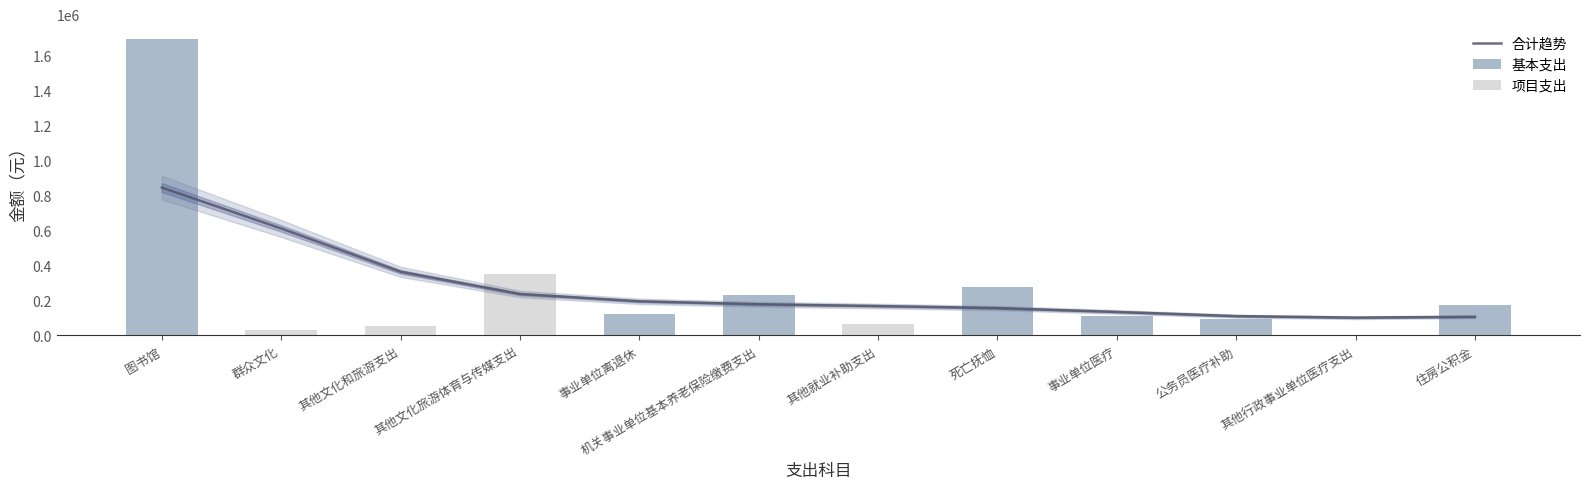

At which category is the sum across all series the highest?

图书馆